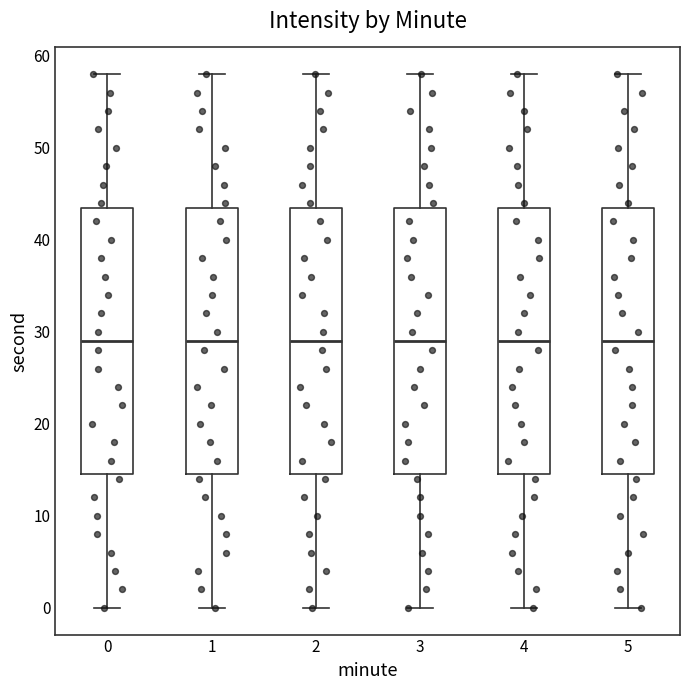

Where does the lower whisker of the box at x = 4 end on the y-axis? The values are not printed on the chart, so give them approximately, as read against the axis.

0